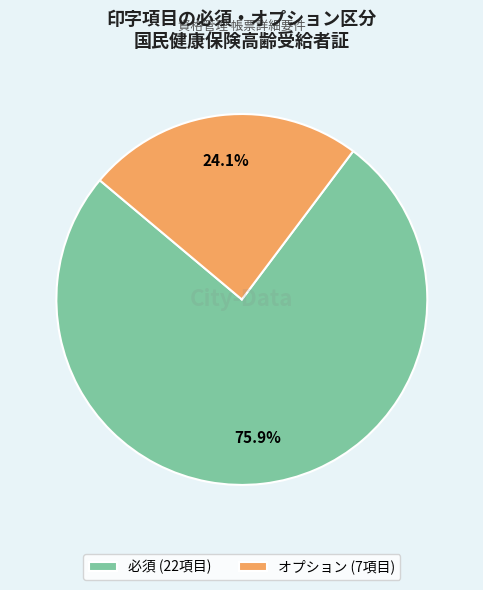

Which slice represents more than half of the pie?

必須 (22項目)